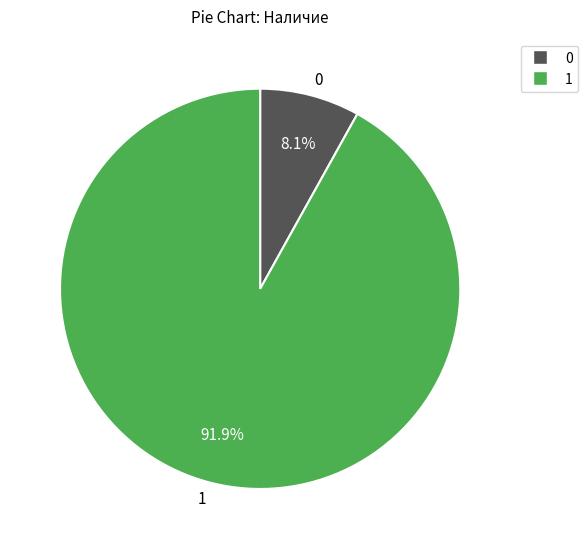

How many slices are in this pie chart?

2